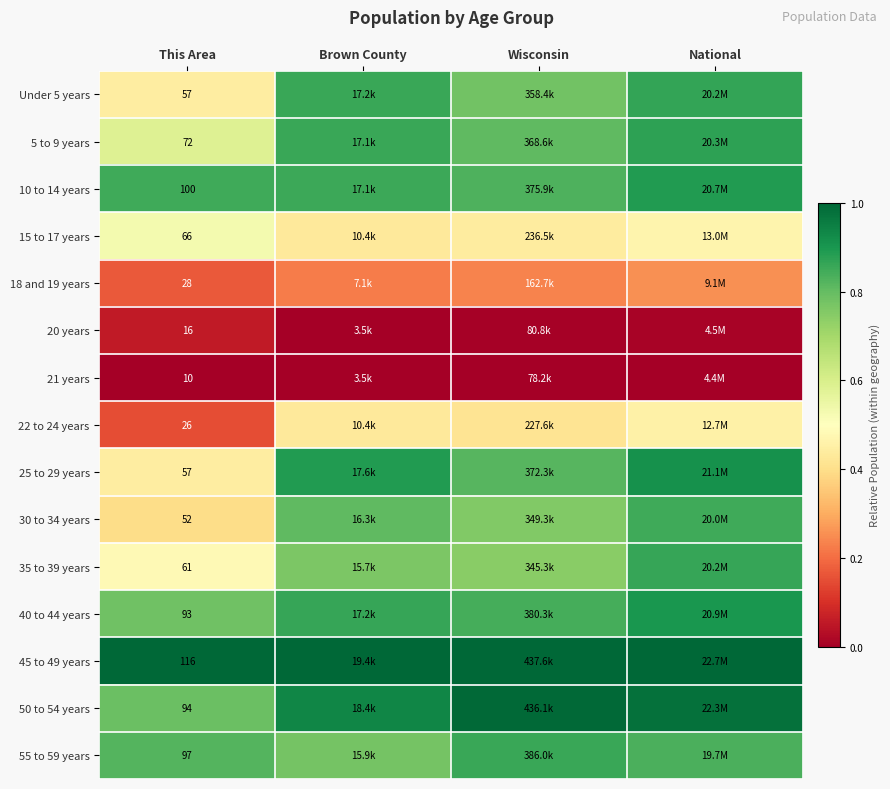

Between Brown County and National, which is larger?

National